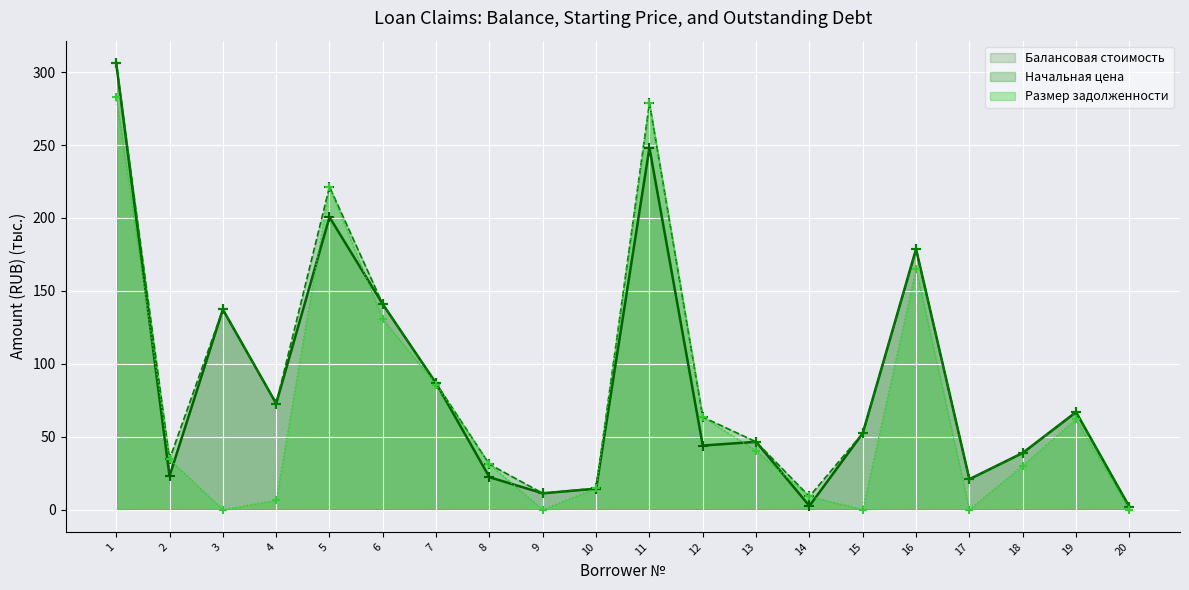

What are all the series names shown in the legend?

Балансовая стоимость, Начальная цена, Размер задолженности